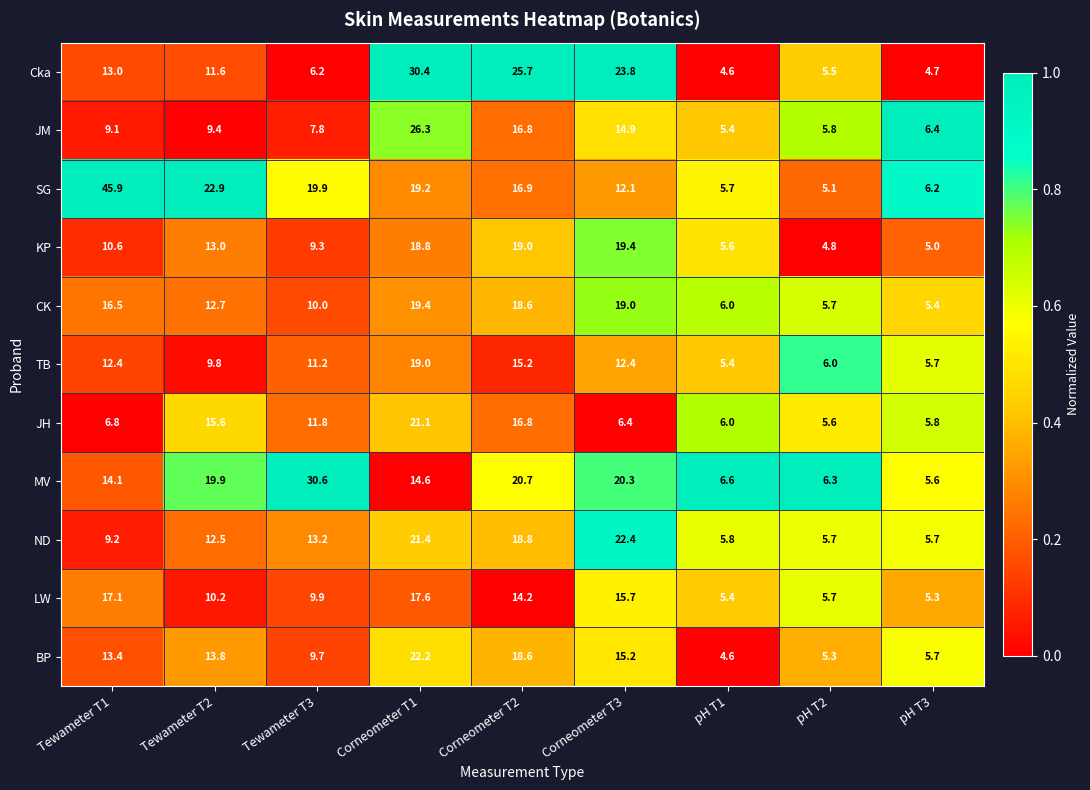

True or false: JM has a value of 4.9 at Corneometer T3.

False